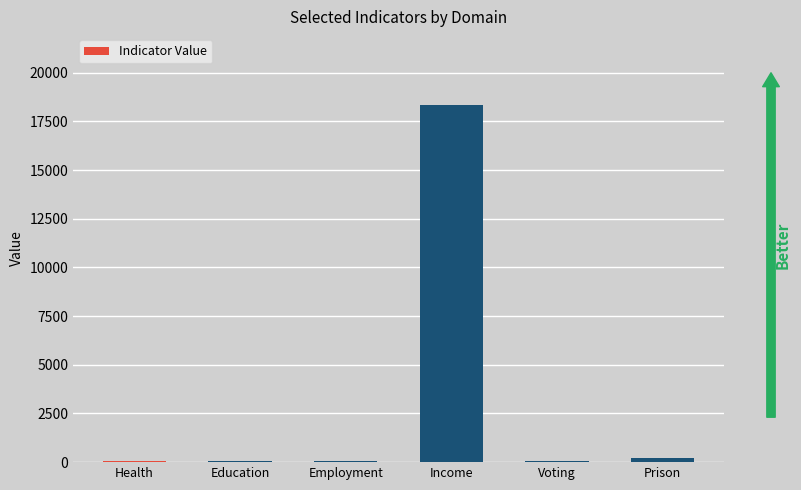

What is the maximum value shown in the chart?

18316.1